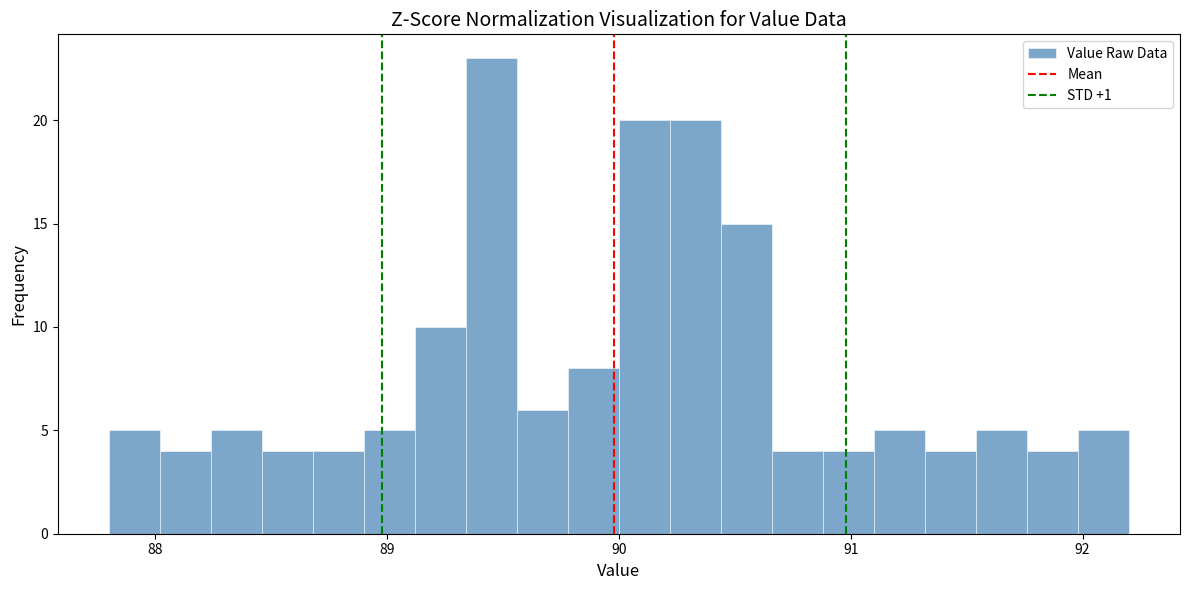

Around what value on the x-axis is the tallest bar? Give the approximate position of its centre, as read against the axis.

89.5